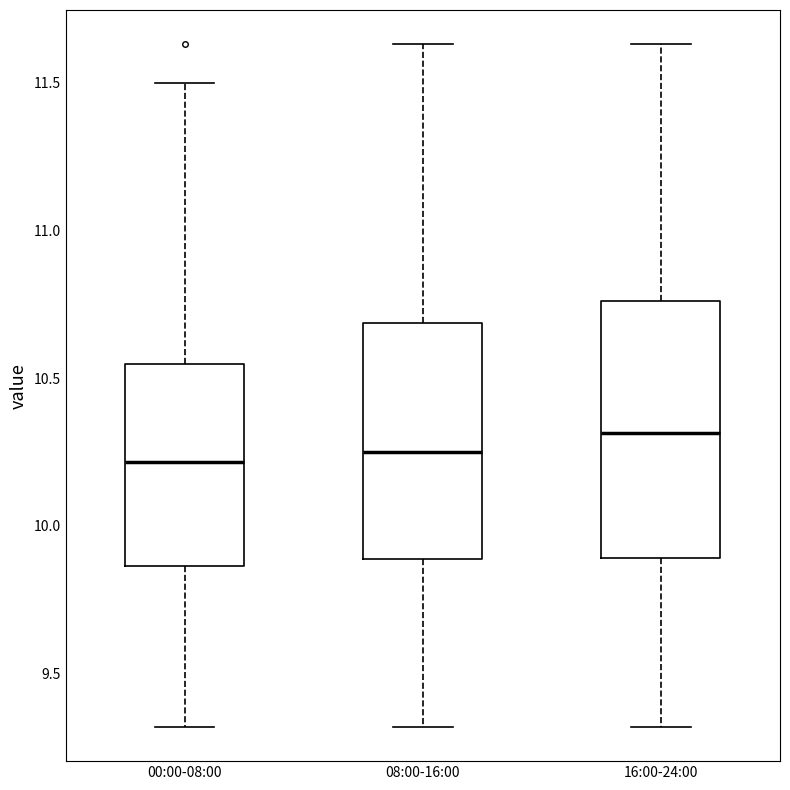

Which box's median line is the highest?

16:00-24:00